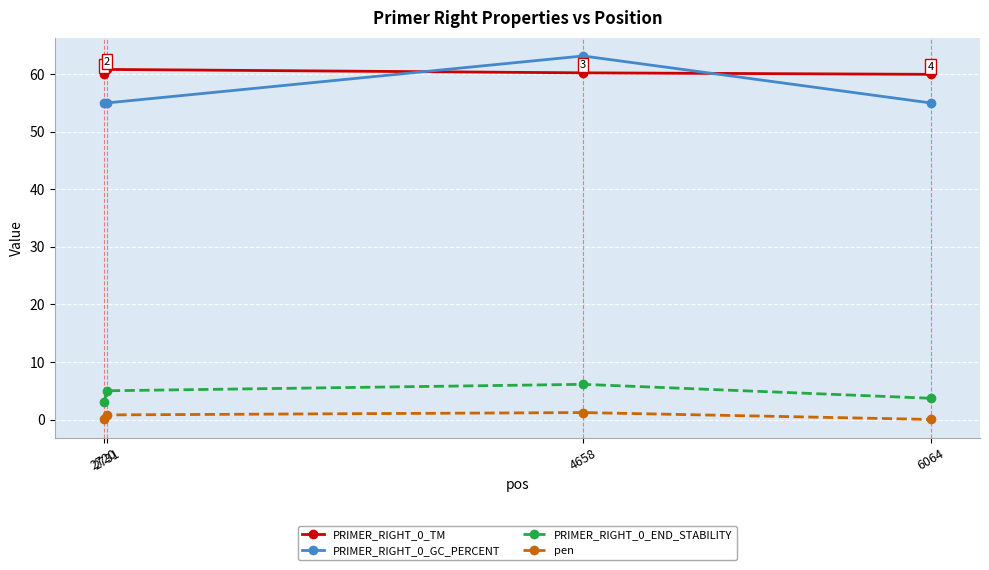

What is the value of the PRIMER_RIGHT_0_GC_PERCENT point at the 4th from the left?

55.0